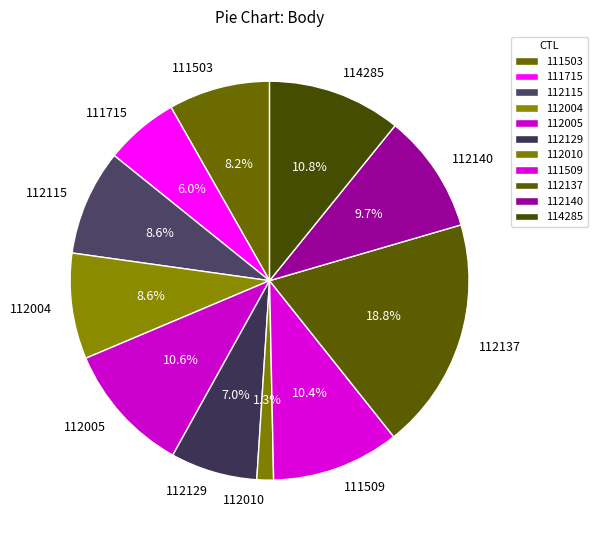

Count the number of slices in the pie.

11